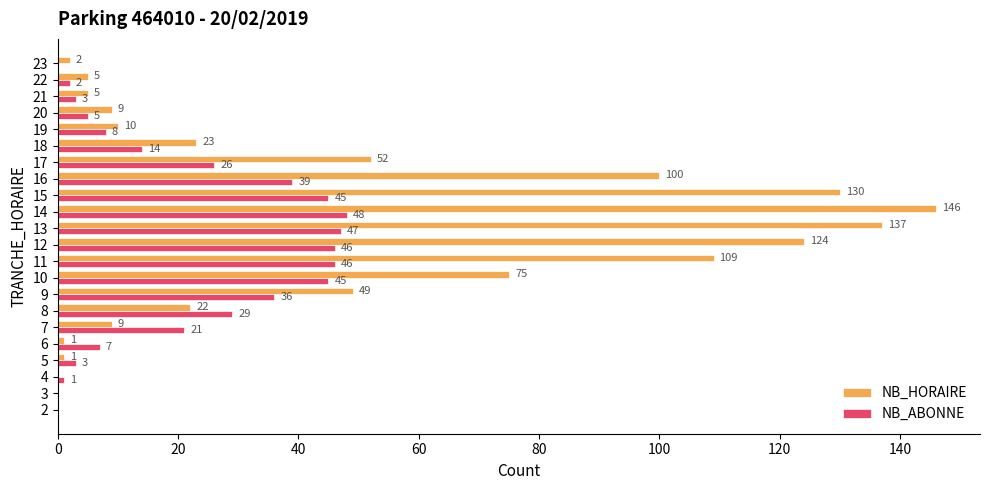

Which series changed the most between 13 and 21?

NB_HORAIRE